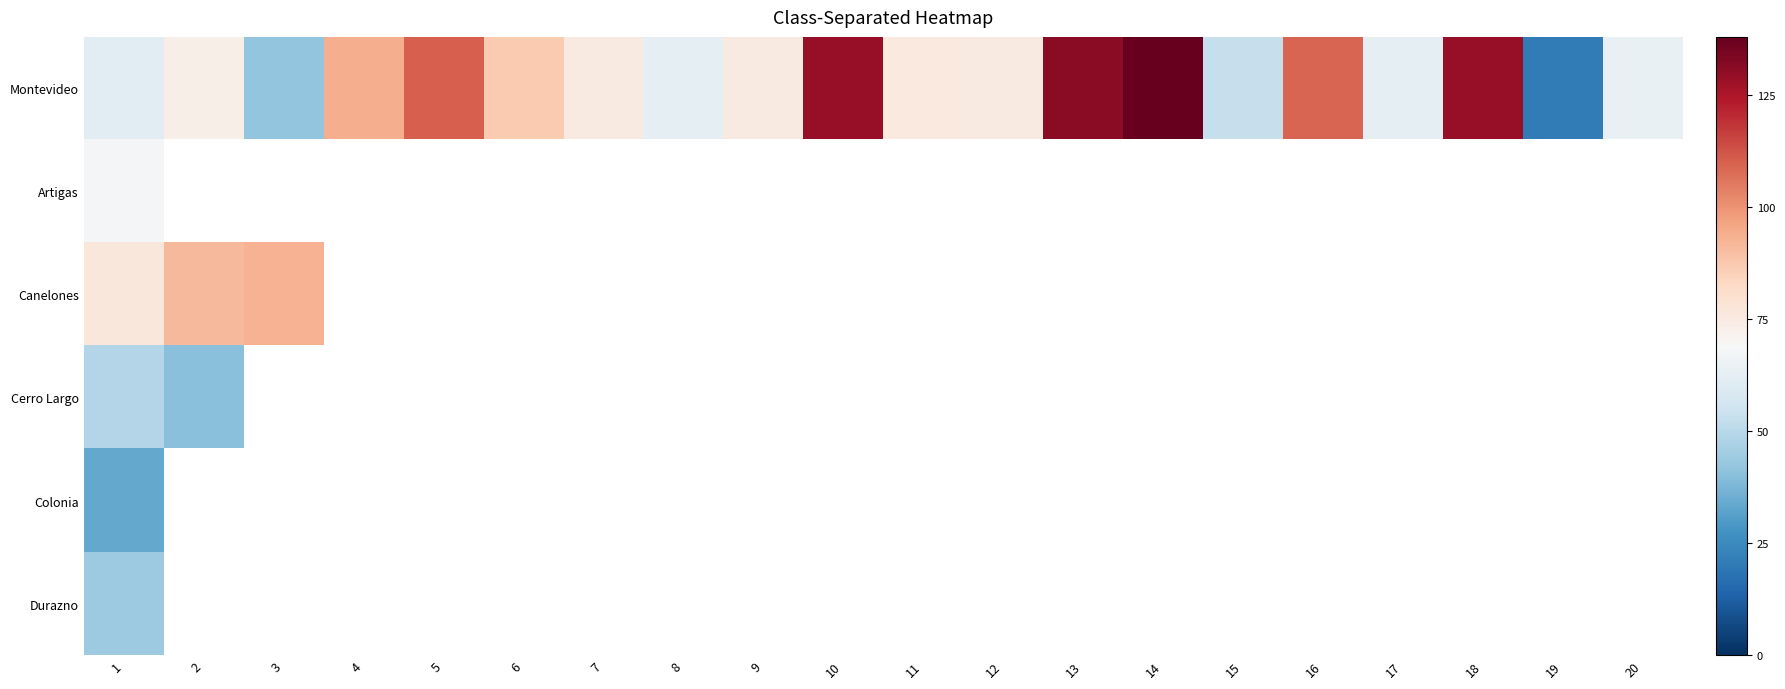

How many values in Artigas are above zero?

1